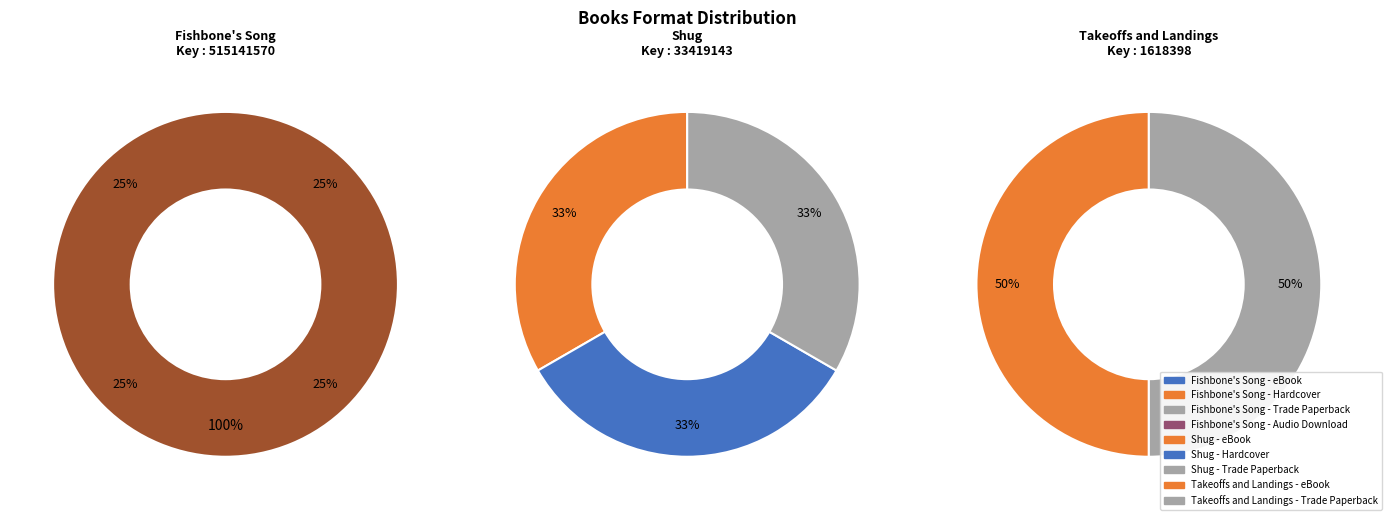

What portion of the pie excludes Fishbone's Song?

6.4%